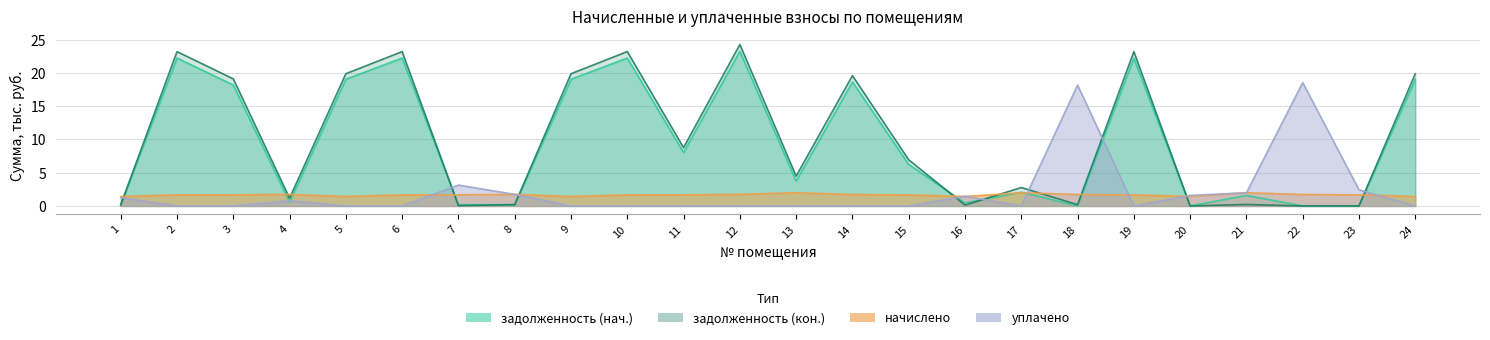

Where is задолженность (кон.) nearest to the value 12?

11